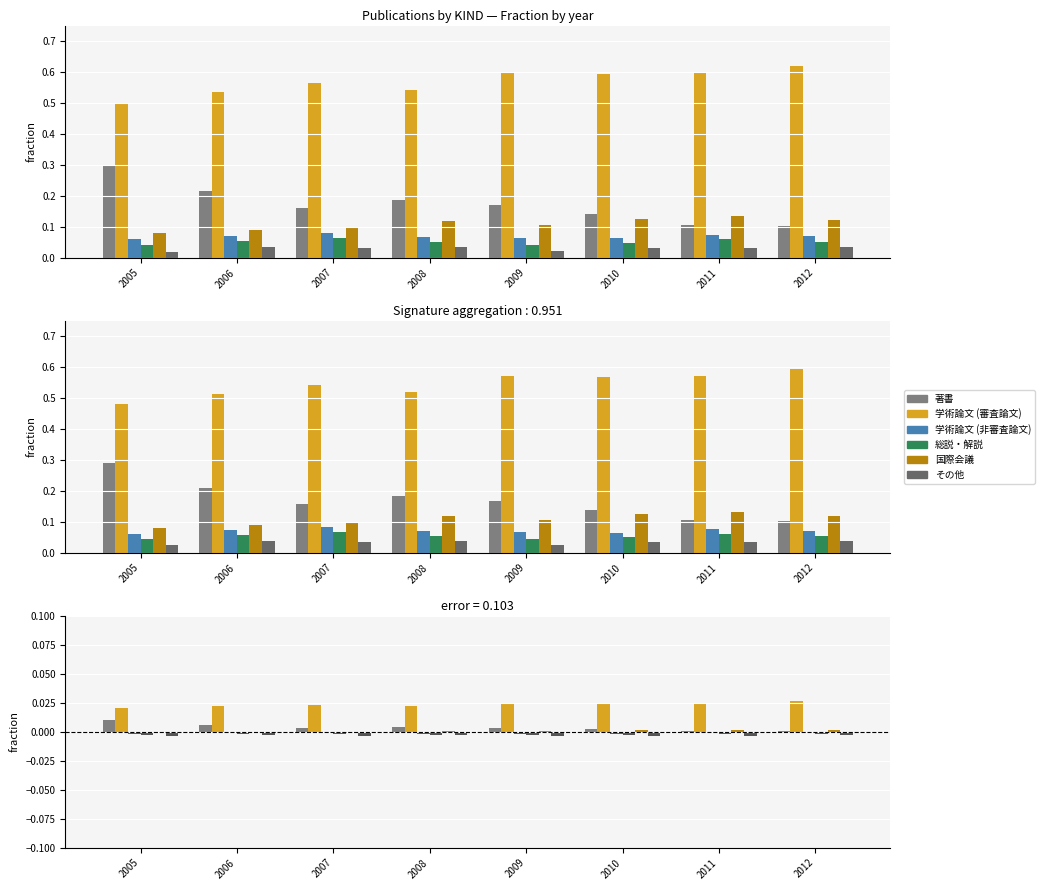

The value of 総説・解説 at 2008 is -0.0. True or false?

False